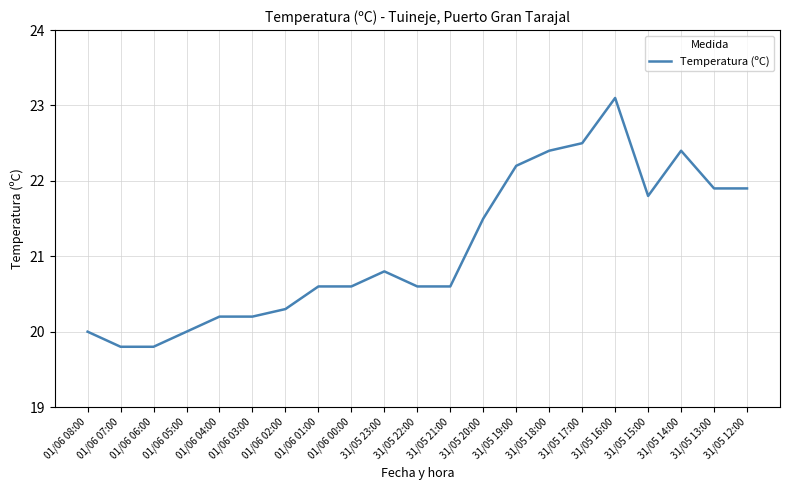

At which category does the chart reach its peak across all series?

31/05 16:00